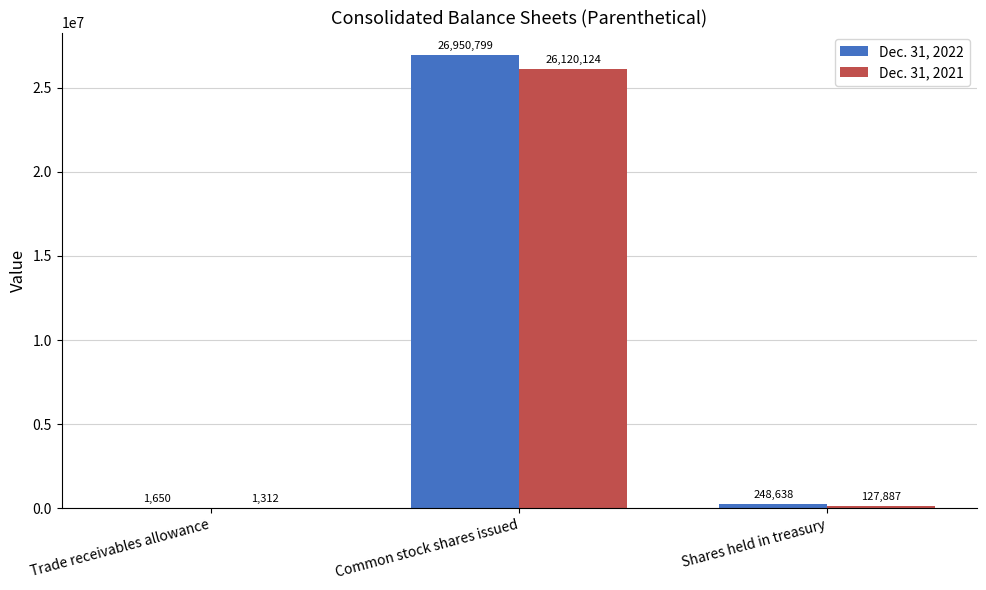

Between Trade receivables allowance and Common stock shares issued, which series saw the biggest shift?

Dec. 31, 2022